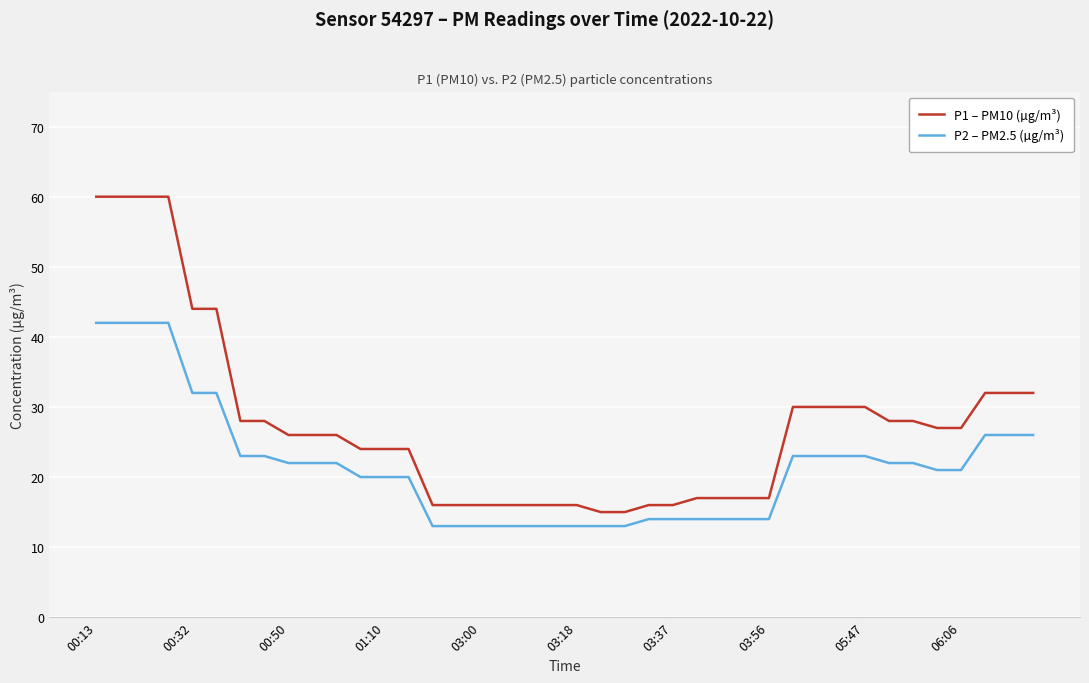

Which series has the largest total across all categories?

P1 – PM10 (µg/m³)